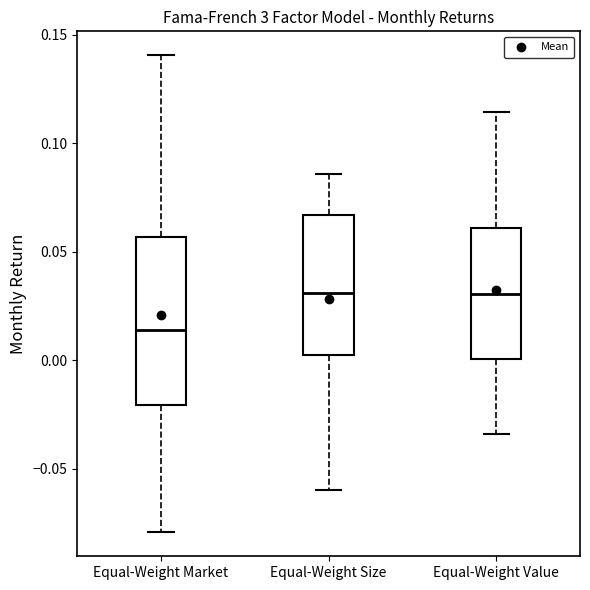

Reading left to right, transcribe this box plot: for each box, give where its median line is, the range the box spans, and where its two whiskers end, as read against the y-axis. The values are not printed on the chart, so give them approximately, as read against the axis.

Equal-Weight Market: median 0.015, box -0.020 to 0.055, whiskers -0.080 to 0.140
Equal-Weight Size: median 0.030, box 0.005 to 0.065, whiskers -0.060 to 0.085
Equal-Weight Value: median 0.030, box 0.000 to 0.060, whiskers -0.035 to 0.115